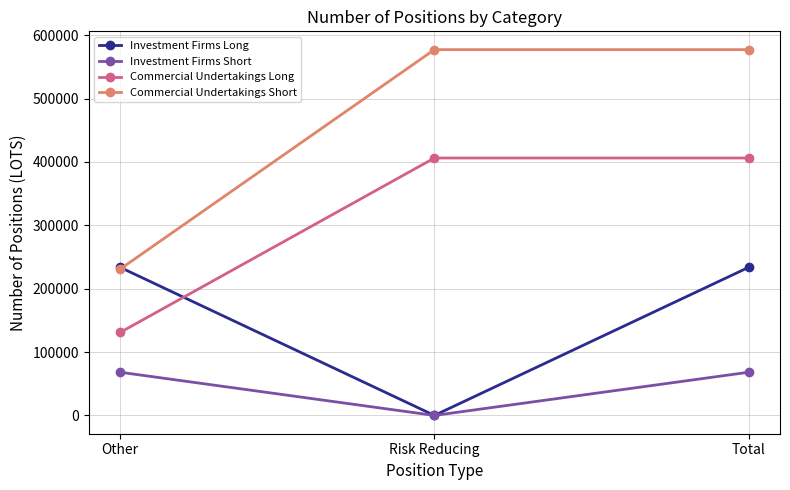

Reading left to right, transcribe all the data shown in this chart.

Investment Firms Long: 233688	0	233688
Investment Firms Short: 68156	0	68156
Commercial Undertakings Long: 131010	406239	406239
Commercial Undertakings Short: 230957	577291	577291